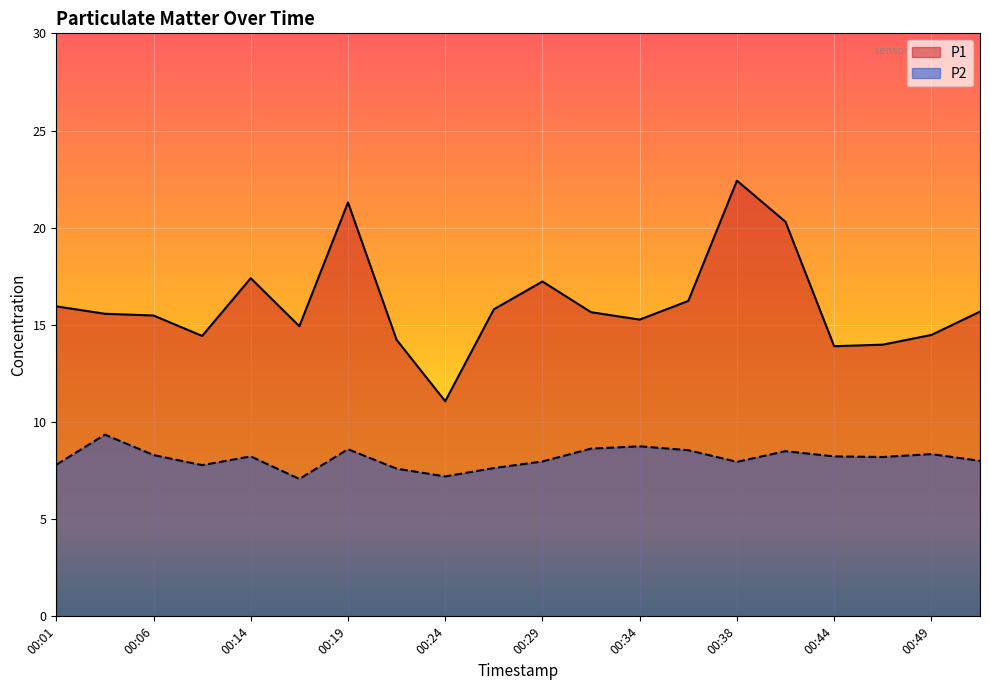

Count the number of data series in this chart.

2